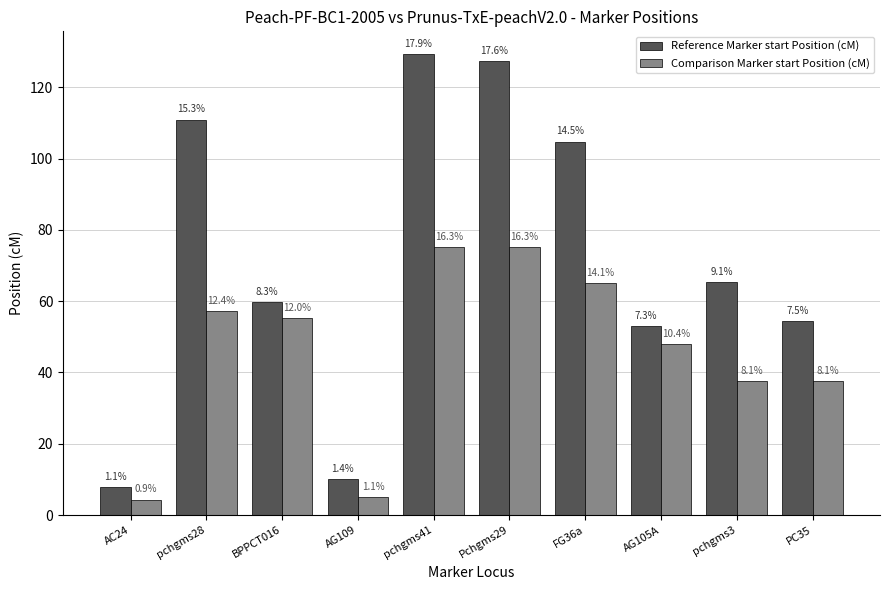

How many bars are there in each group?

2